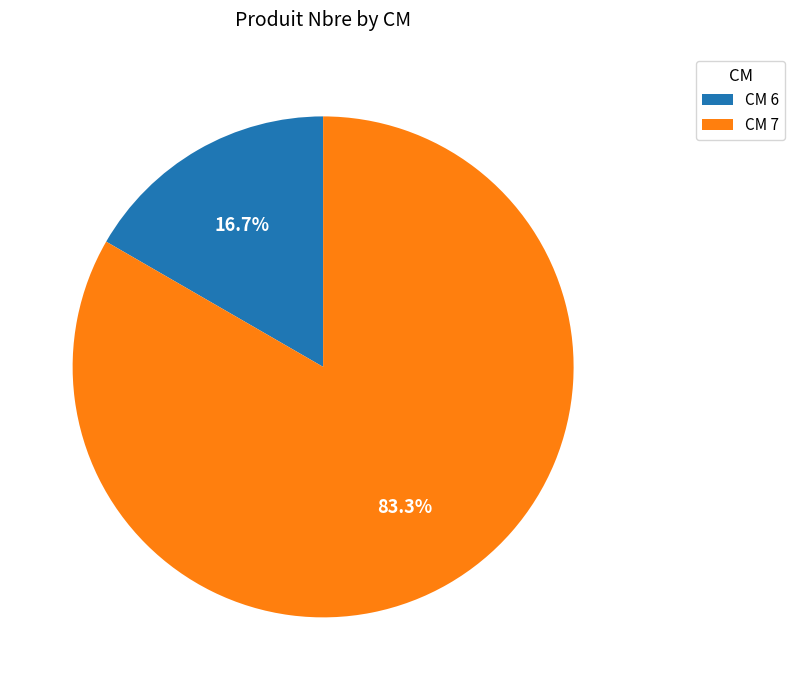

Is there a majority slice in this chart?

Yes